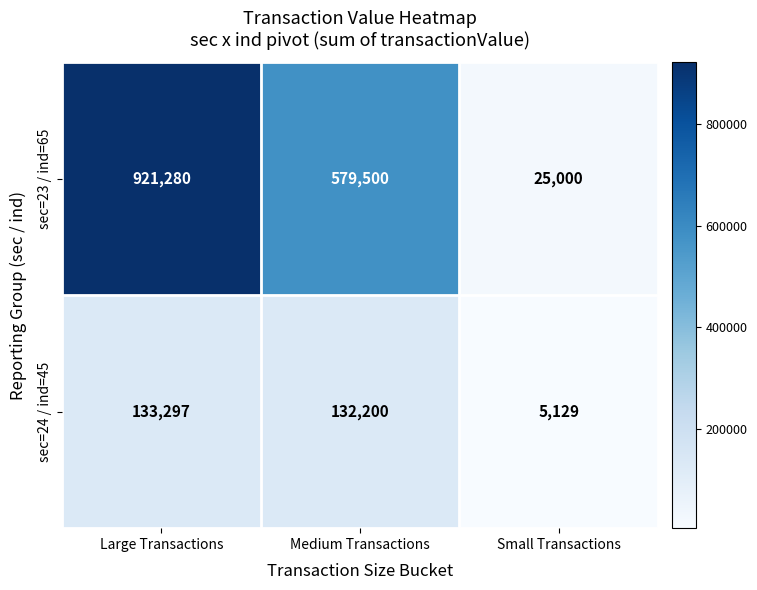

At how many categories does at least one series exceed 510737?

2